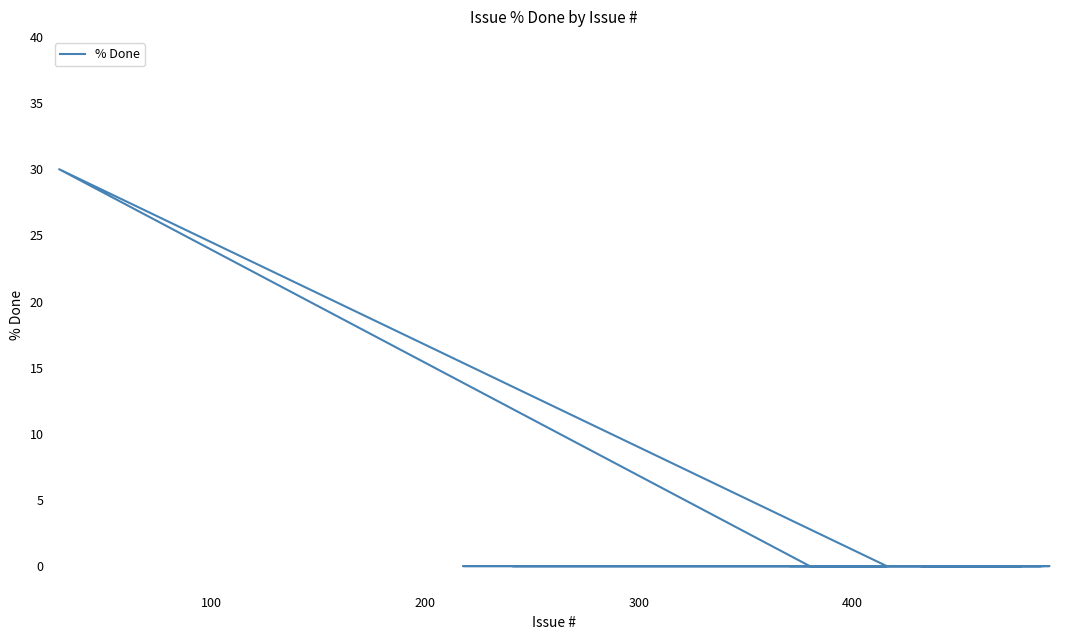

How many series are shown in this chart?

1